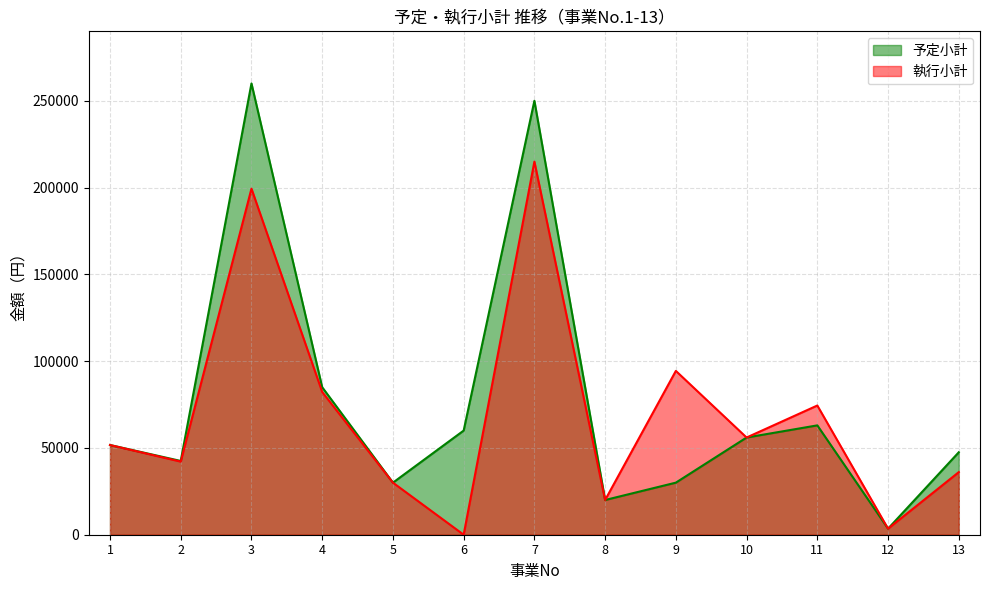

At which label does 執行小計 reach its minimum?

6